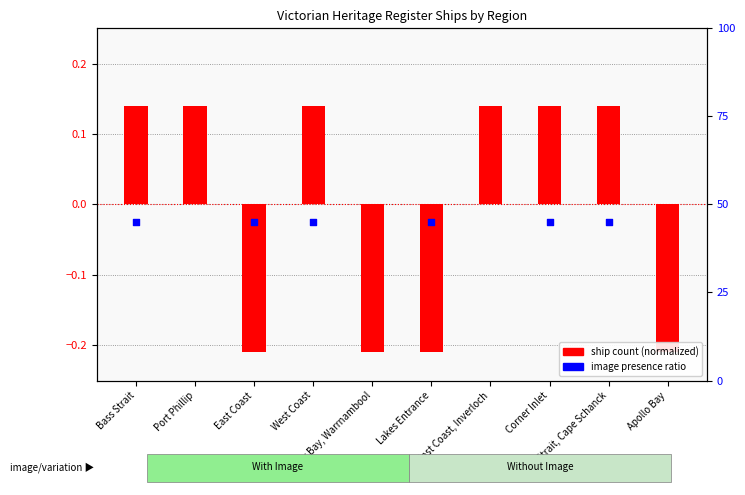

At which category is the sum across all series the highest?

Port Phillip